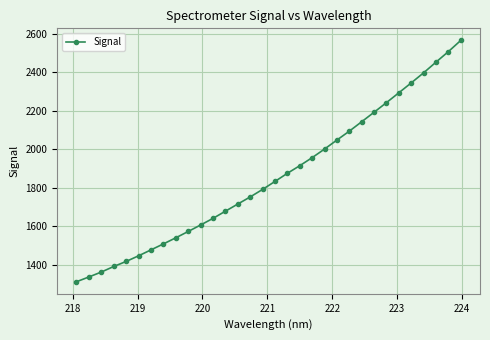

What is the difference between the second highest and minimum values?

1194.4